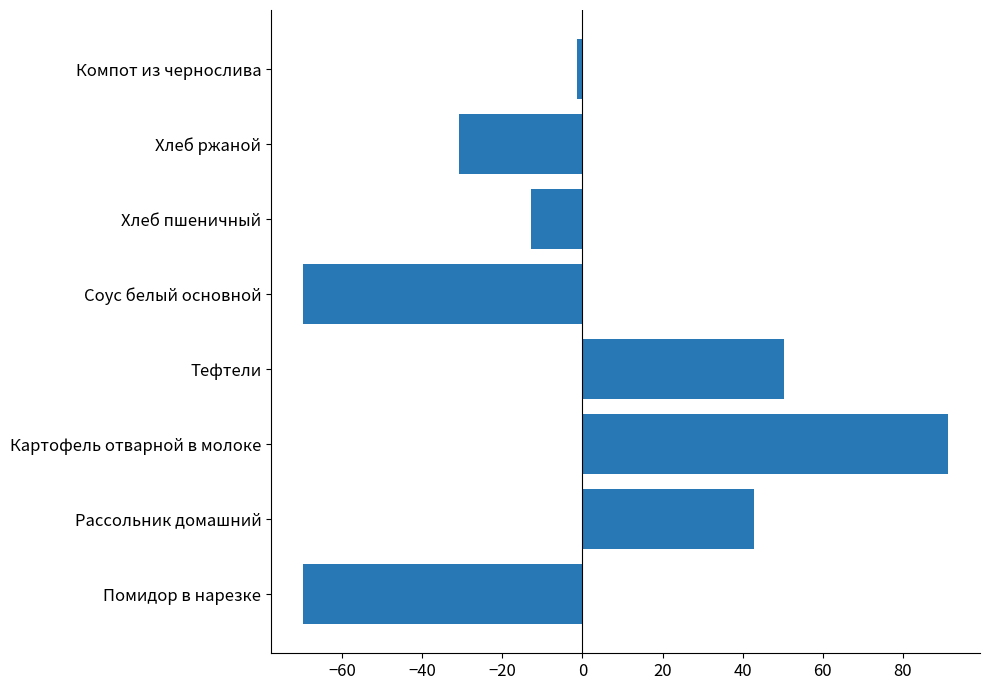

At which category does the chart reach its peak across all series?

Картофель отварной в молоке